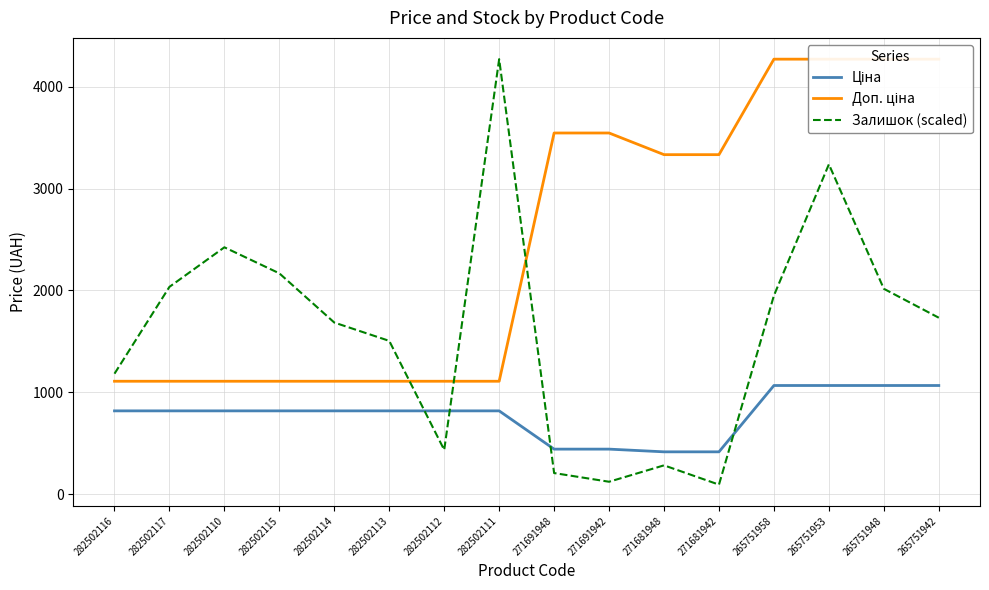

List the labels in order of Доп. ціна value, smallest first.

282502116, 282502117, 282502110, 282502115, 282502114, 282502113, 282502112, 282502111, 271681948, 271681942, 271691948, 271691942, 265751958, 265751953, 265751948, 265751942